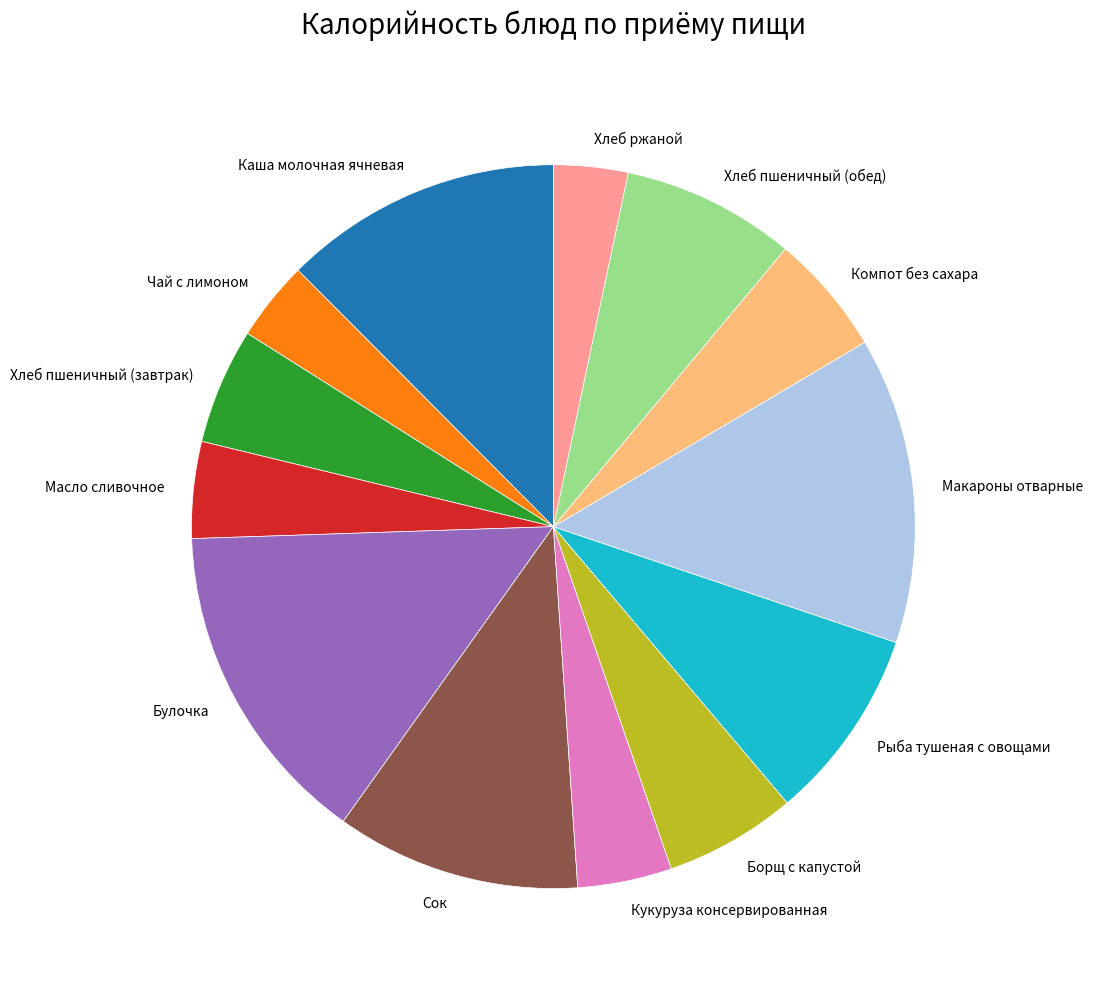

Does Макароны отварные represent more than half of the total?

No